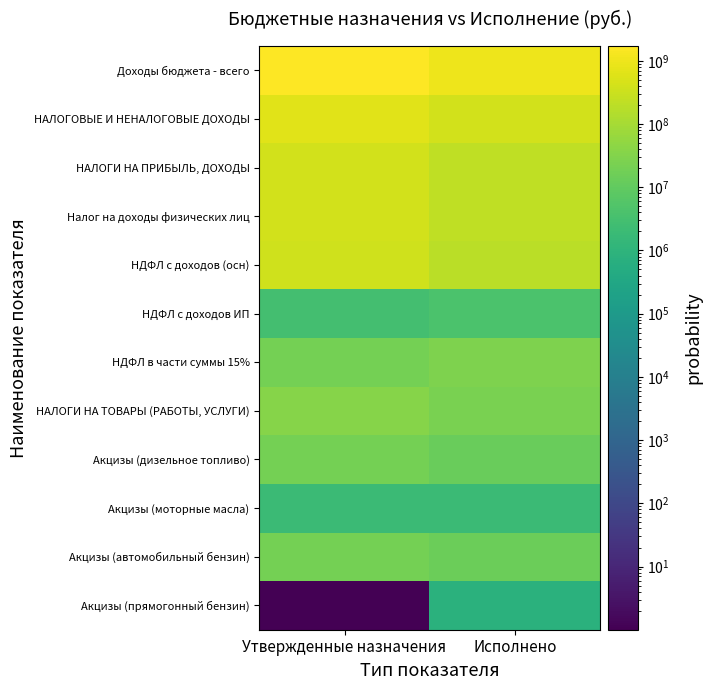

Rank the series at Исполнено from highest to lowest value.

Доходы бюджета - всего, НАЛОГОВЫЕ И НЕНАЛОГОВЫЕ ДОХОДЫ, НАЛОГИ НА ПРИБЫЛЬ, ДОХОДЫ, Налог на доходы физических лиц, НДФЛ с доходов (осн), НДФЛ в части суммы 15%, НАЛОГИ НА ТОВАРЫ (РАБОТЫ, УСЛУГИ), Акцизы (автомобильный бензин), Акцизы (дизельное топливо), НДФЛ с доходов ИП, Акцизы (моторные масла), Акцизы (прямогонный бензин)